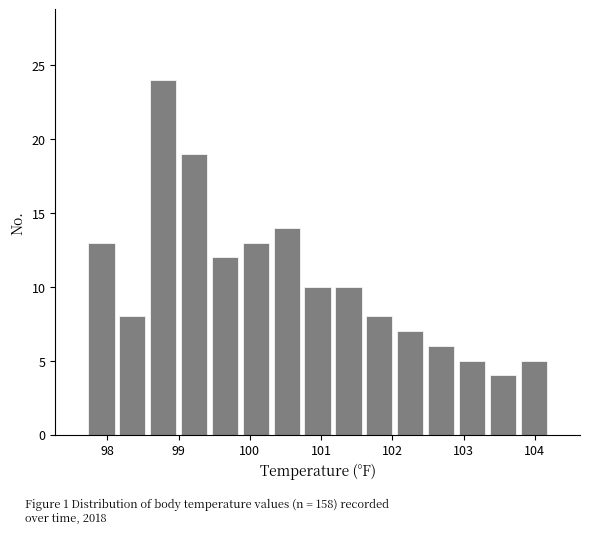

Which range on the x-axis has the tallest bar?

98.6 to 99.0